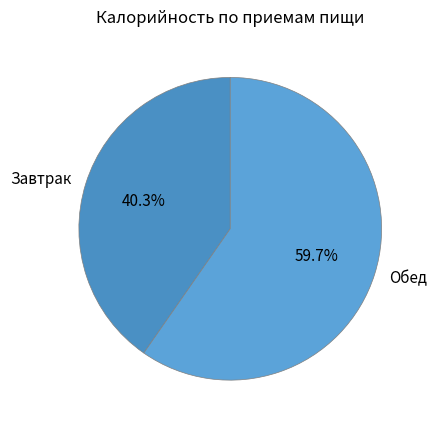

Count the number of slices in the pie.

2